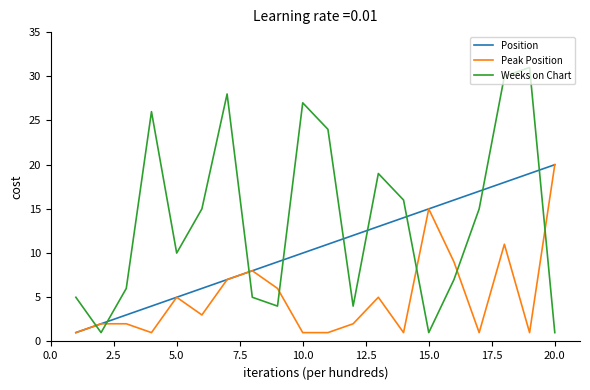

Which series has the largest total across all categories?

Weeks on Chart